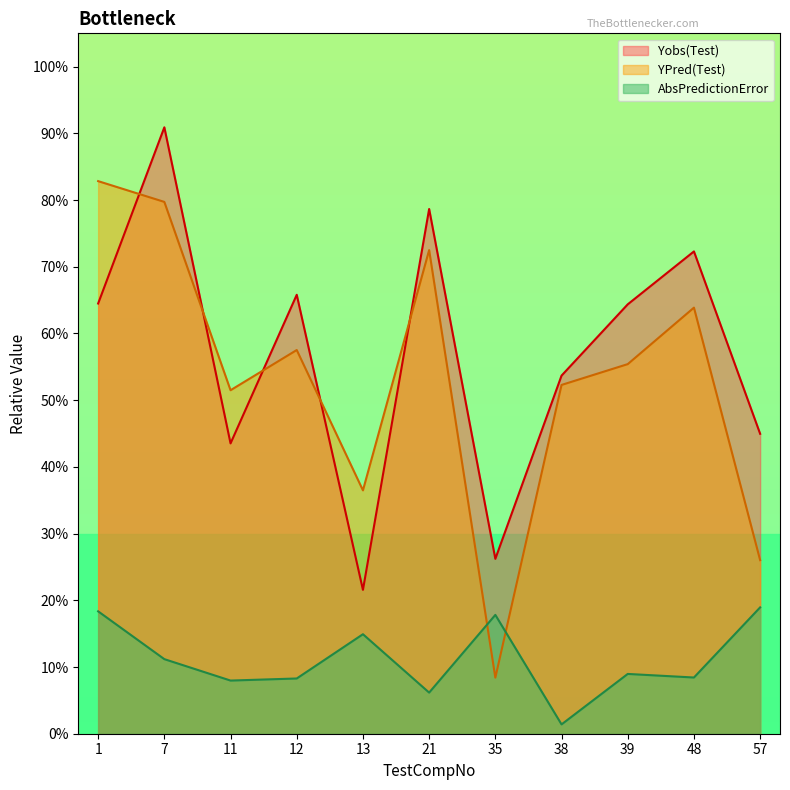

What is the difference between the maximum and second lowest values in the YPred(Test) series?

0.6